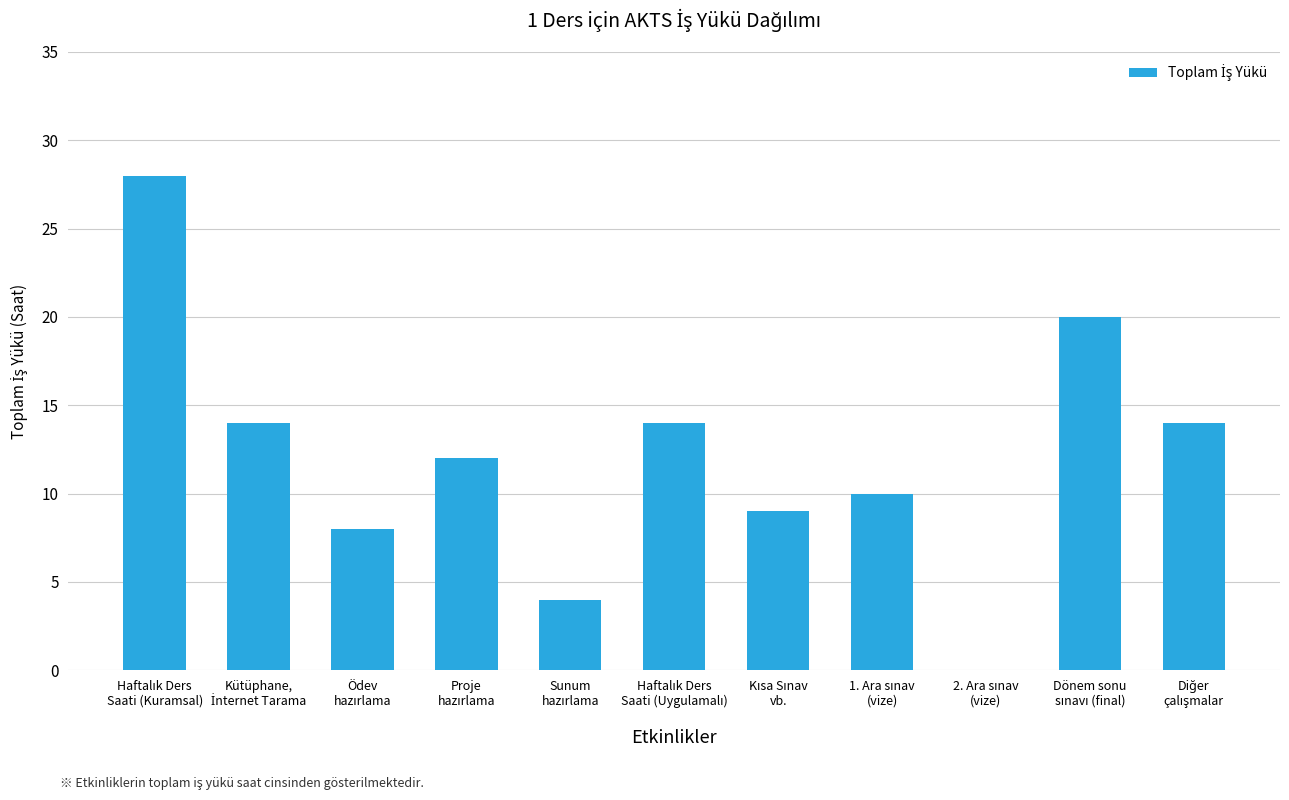

What is the maximum value shown in the chart?

28